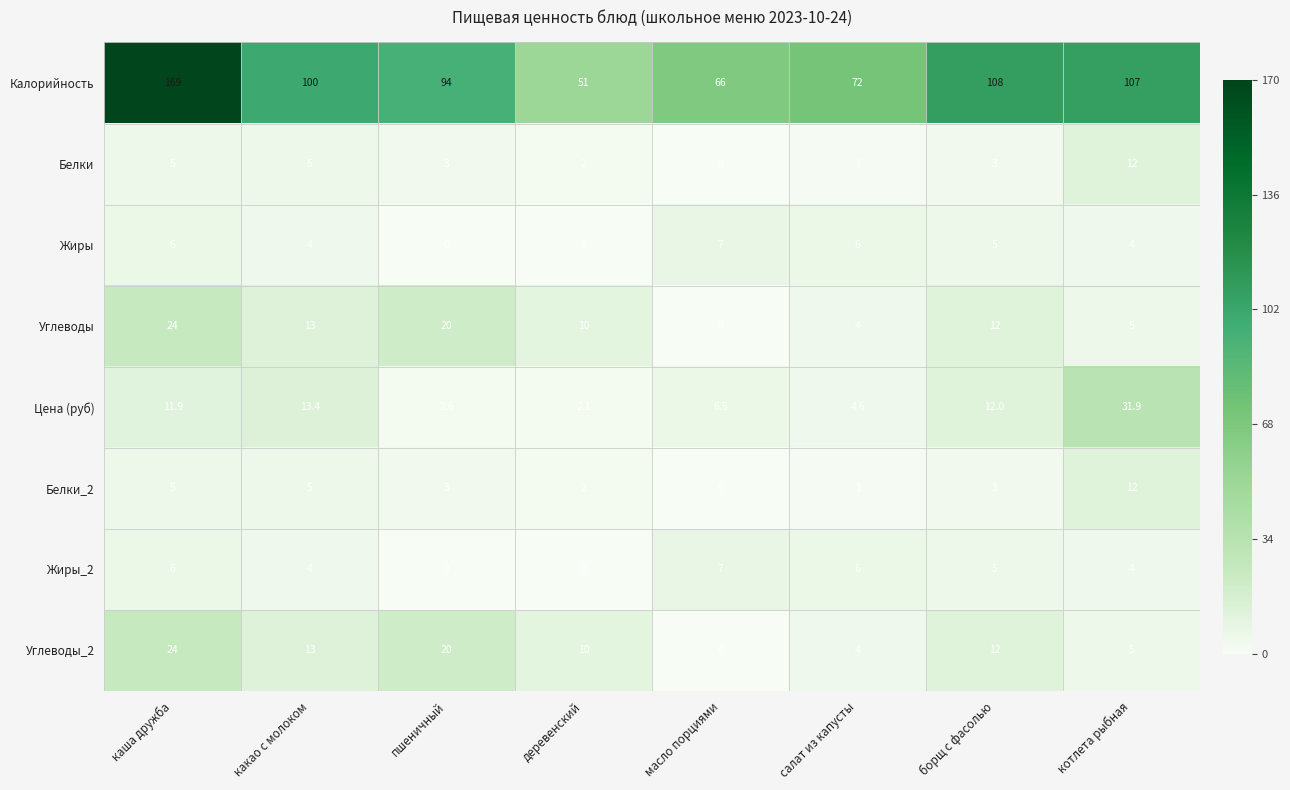

Which series changed the most between деревенский and котлета рыбная?

Калорийность